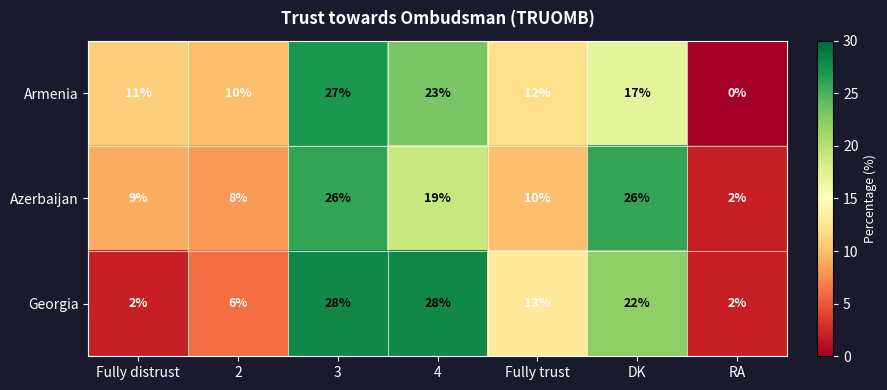

List the series in order of their peak value, lowest first.

Azerbaijan, Armenia, Georgia